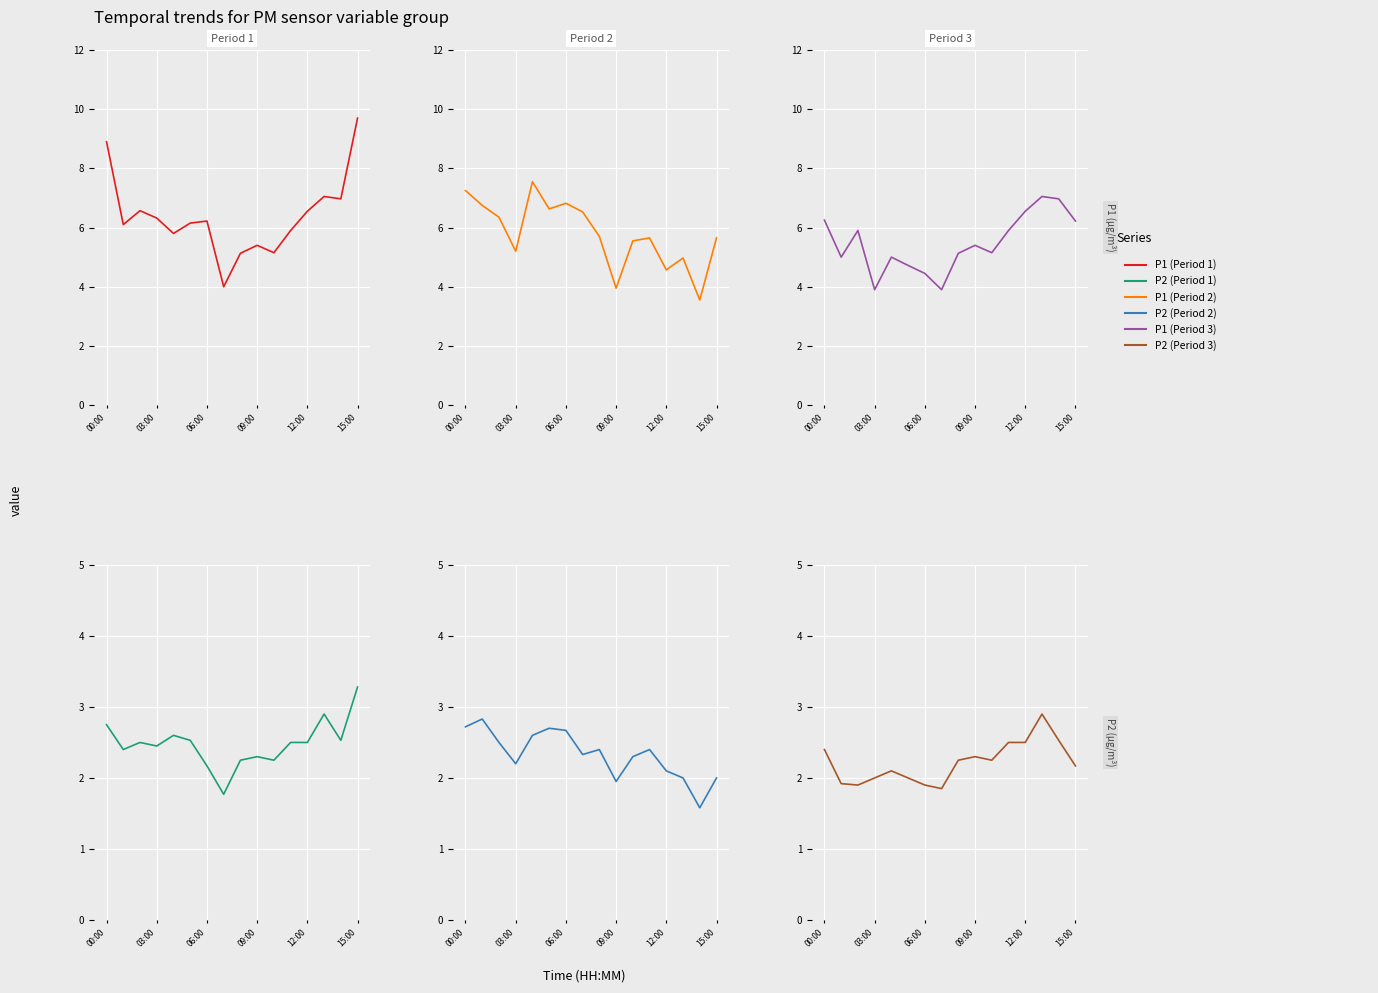

The P1 (Period 2) series shows 3.3 at 8. True or false?

False